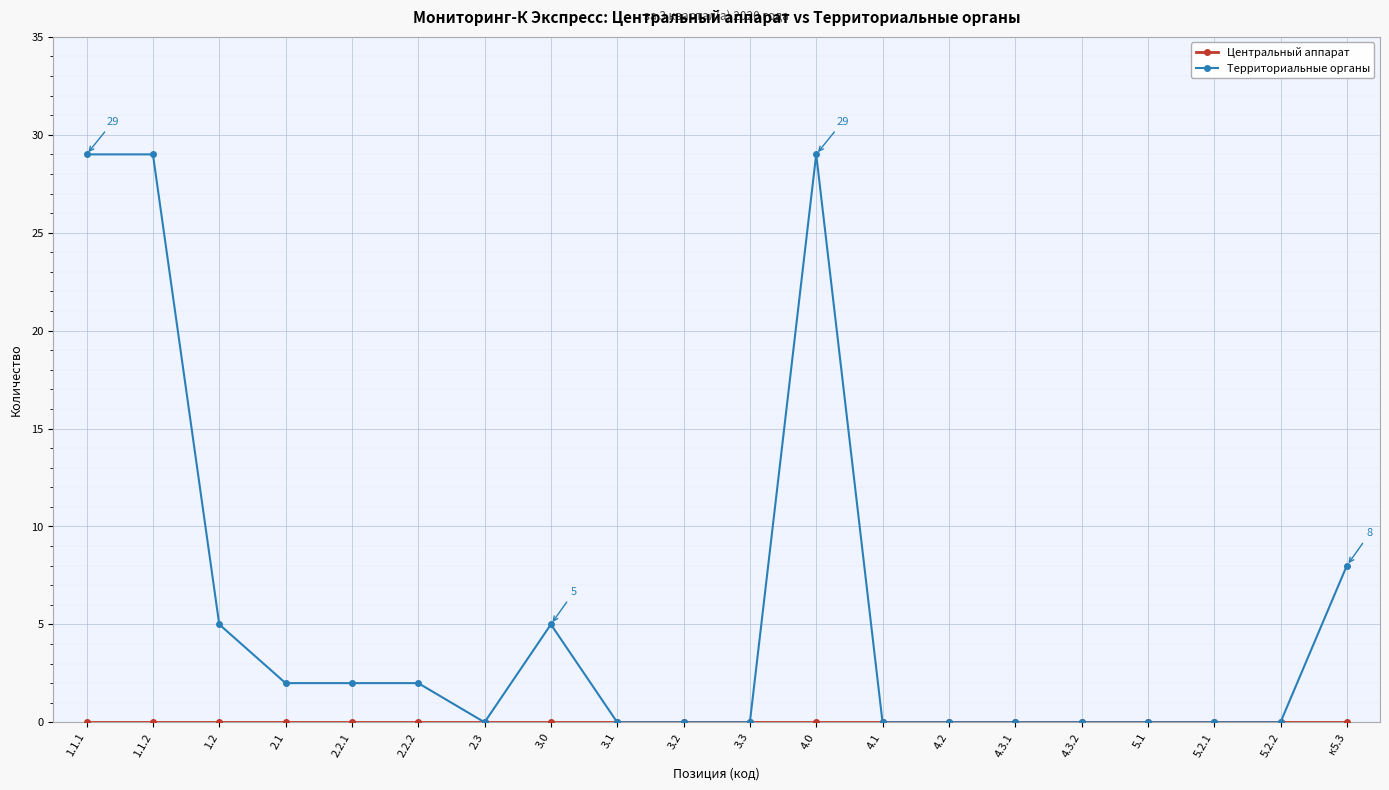

The value of Территориальные органы at 4.1 is 0. True or false?

True